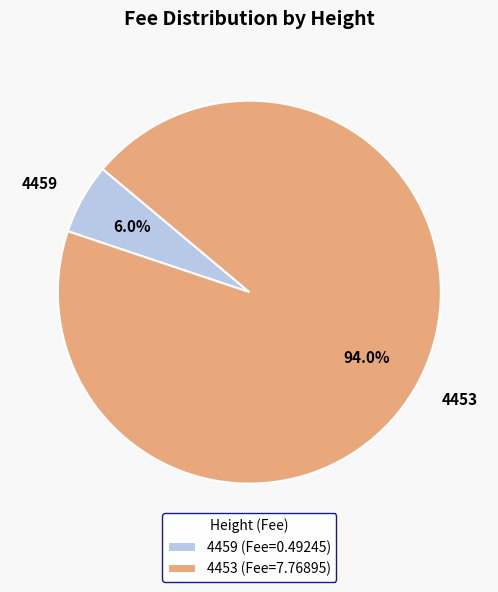

To the nearest percent, what is the combined percentage of 4459 and 4453?

100%